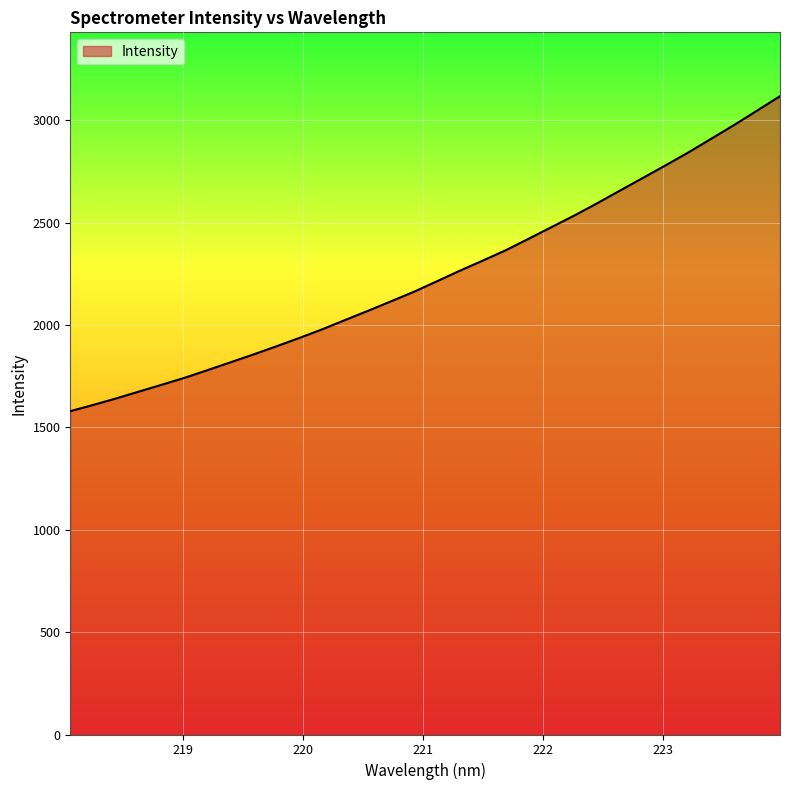

What is the difference between the maximum and minimum values?

1538.2